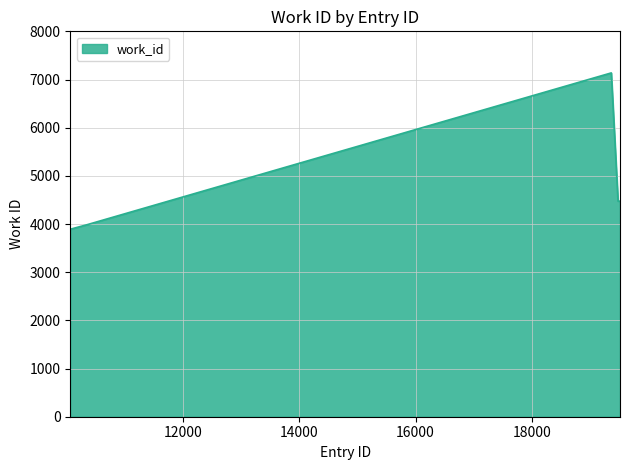

What is the greatest value displayed?

7137